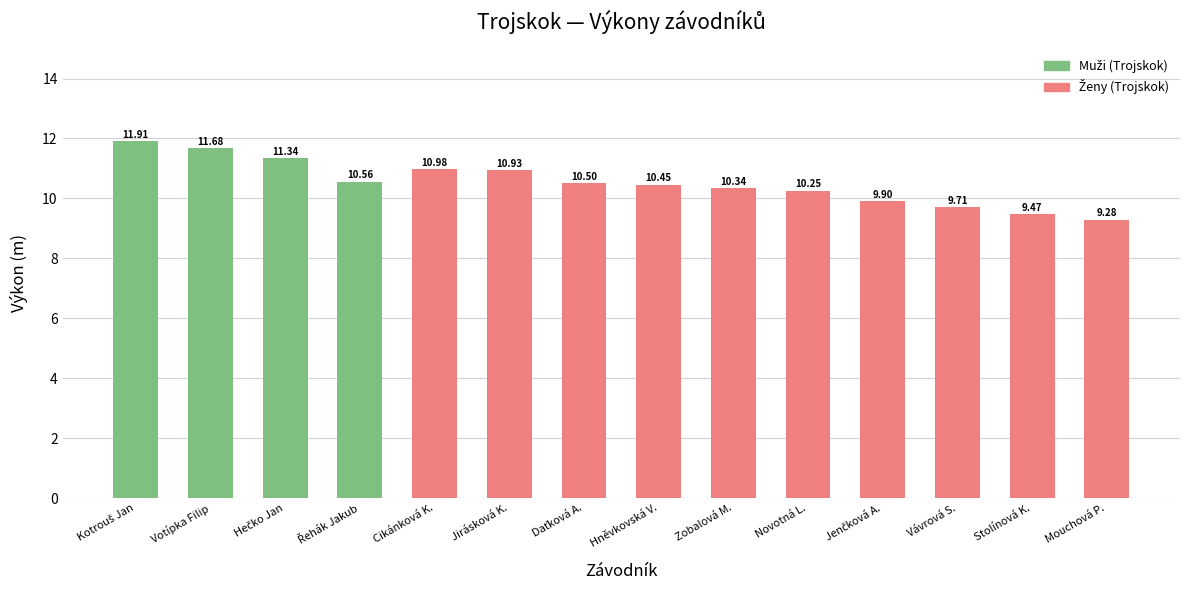

What is the total value across all series at Mouchová P.?

9.3